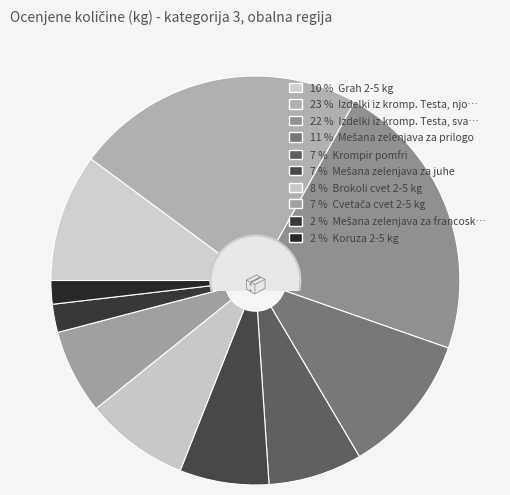

How many slices are in this pie chart?

10